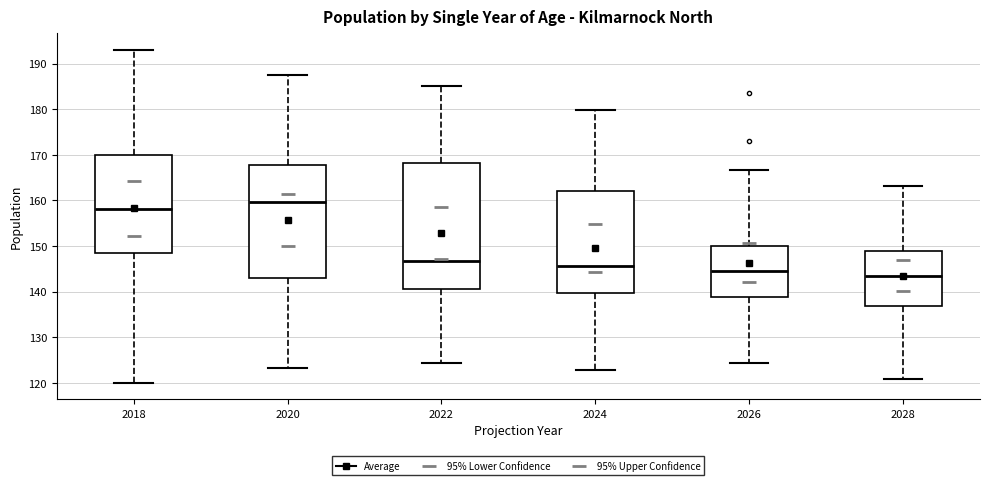

Reading left to right, transcribe this box plot: for each box, give where its median line is, the range the box spans, and where its two whiskers end, as read against the y-axis. The values are not printed on the chart, so give them approximately, as read against the axis.

2018: median 158, box 149 to 170, whiskers 120 to 193
2020: median 160, box 143 to 168, whiskers 123 to 187
2022: median 147, box 141 to 168, whiskers 124 to 185
2024: median 146, box 140 to 162, whiskers 123 to 180
2026: median 145, box 139 to 150, whiskers 124 to 167
2028: median 143, box 137 to 149, whiskers 121 to 163